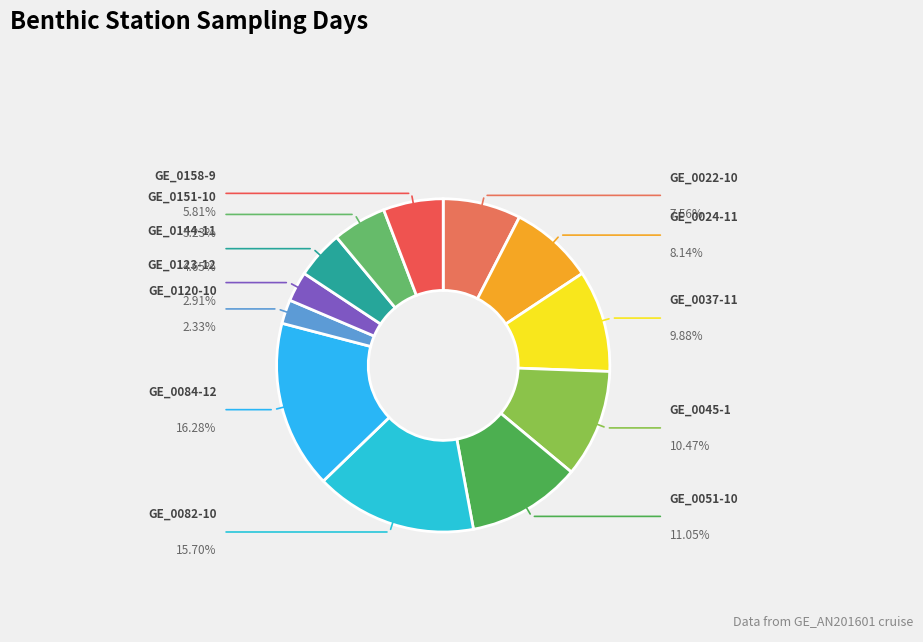

How many slices are in this pie chart?

12